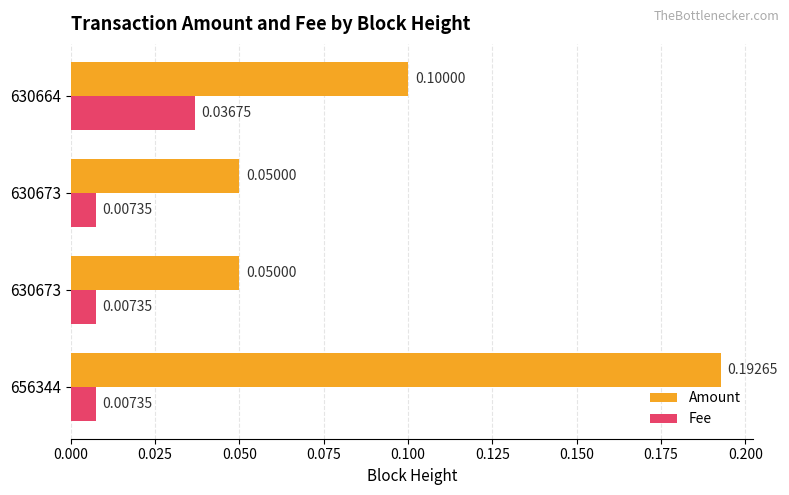

Which series has the largest range (max minus min)?

Amount